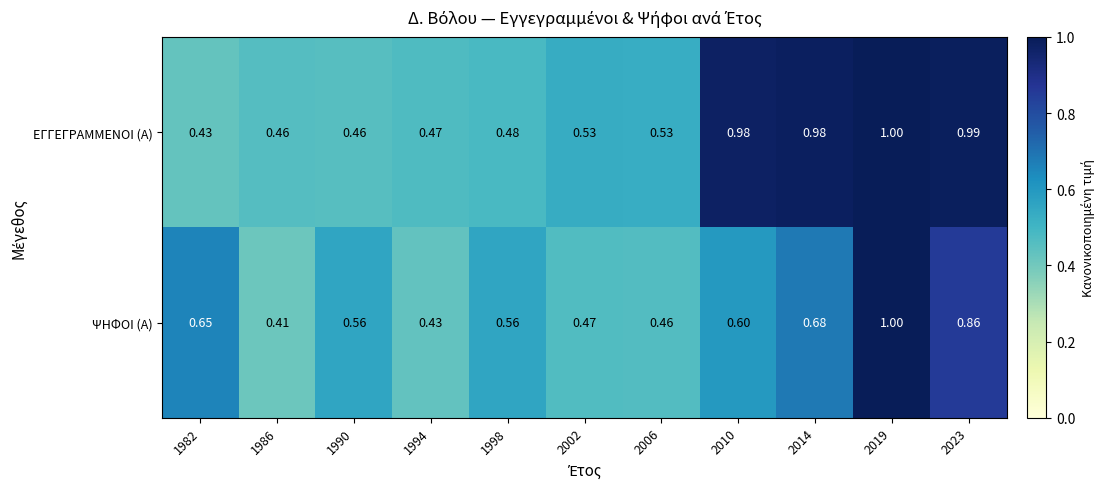

At 2014, list the series in order from largest to smallest.

ΕΓΓΕΓΡΑΜΜΕΝΟΙ (Α), ΨΗΦΟΙ (Α)